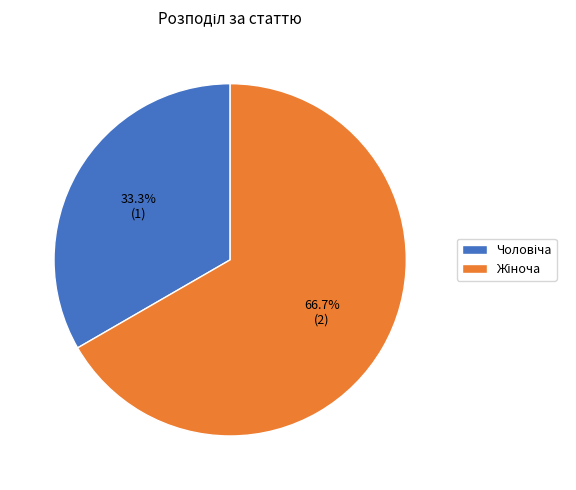

Does any single category account for the majority?

Yes